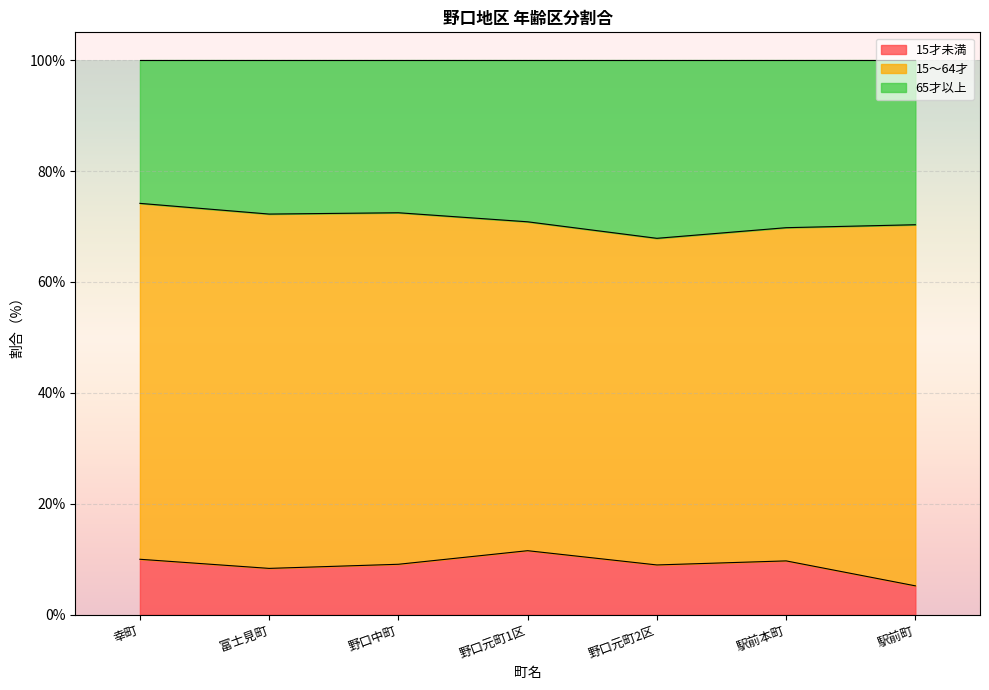

Does the chart display data point markers on the line(s)?

No